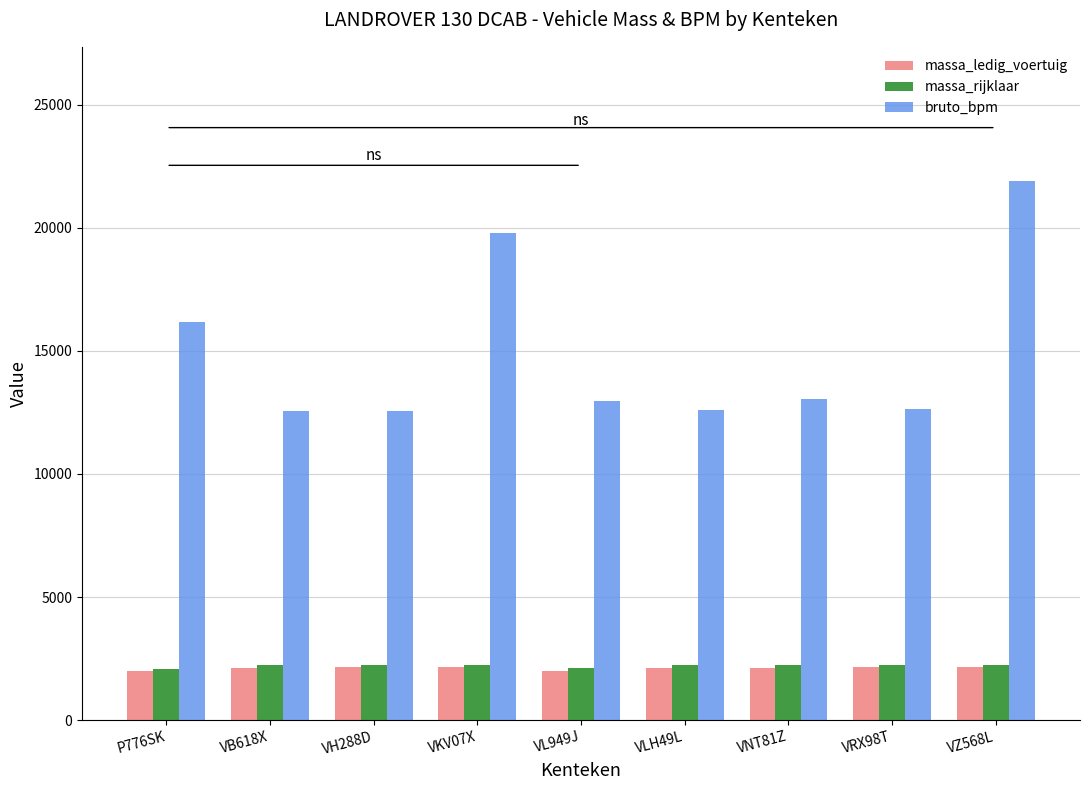

Is the value of massa_rijklaar at VZ568L greater than the value of bruto_bpm at VH288D?

No